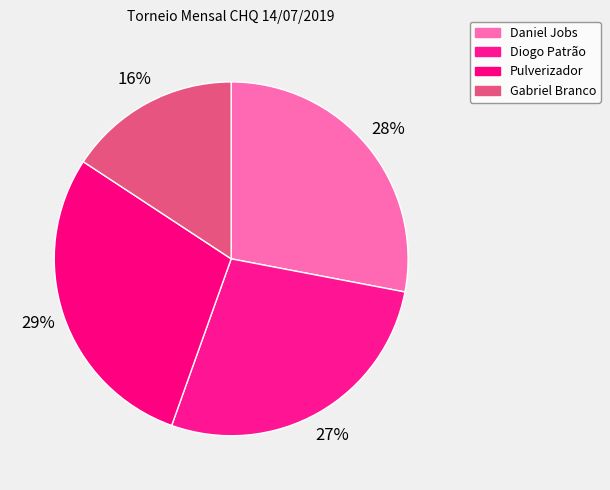

Is the sum of Gabriel Branco and Pulverizador greater than half?

No